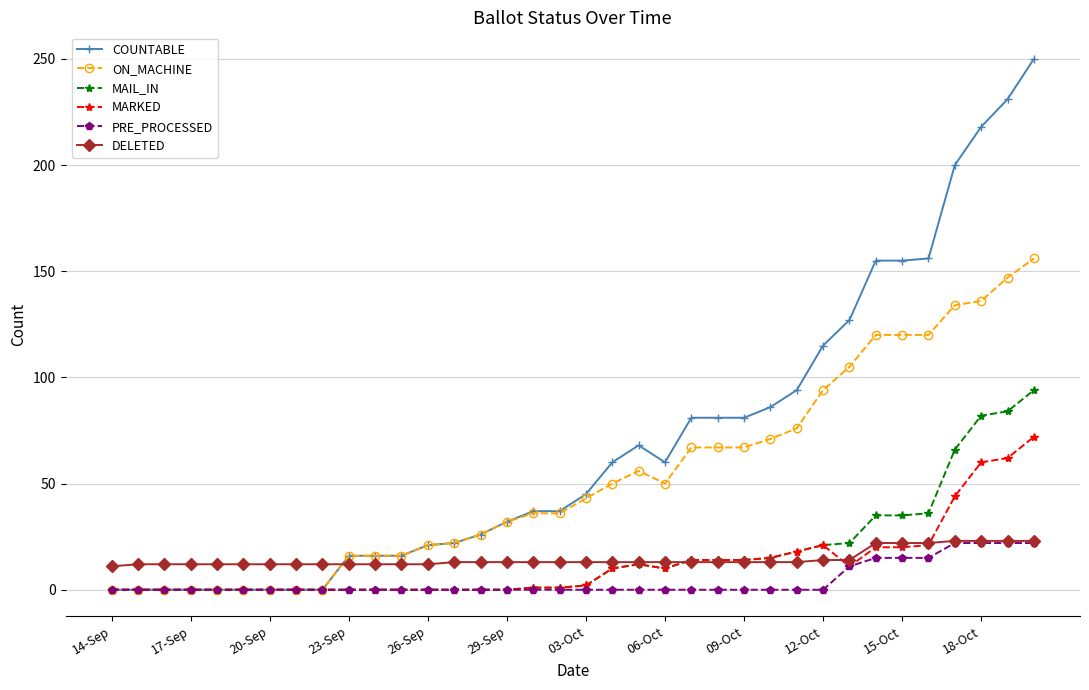

At how many categories does at least one series exceed 213?

3